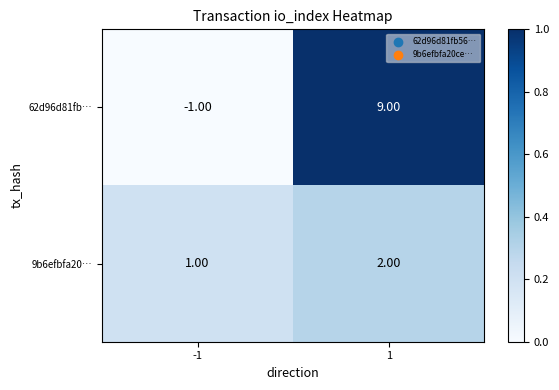

Rank the categories by 9b6efbfa20… value from highest to lowest.

1, -1